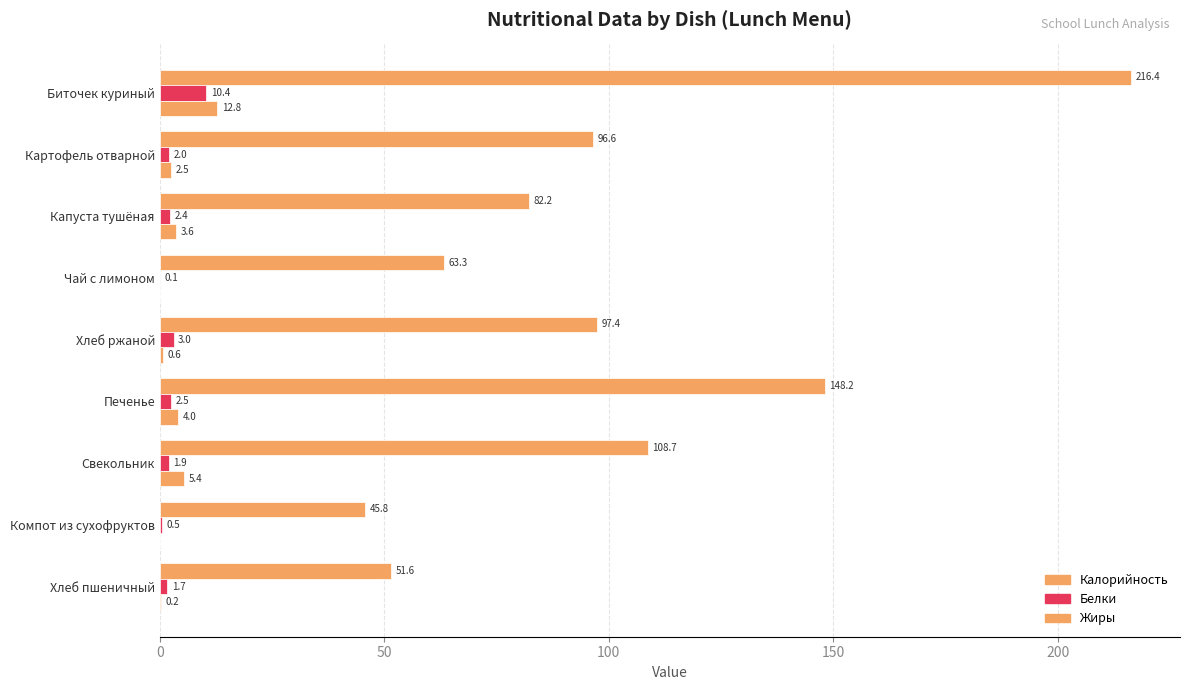

How many data points does each series have?

9